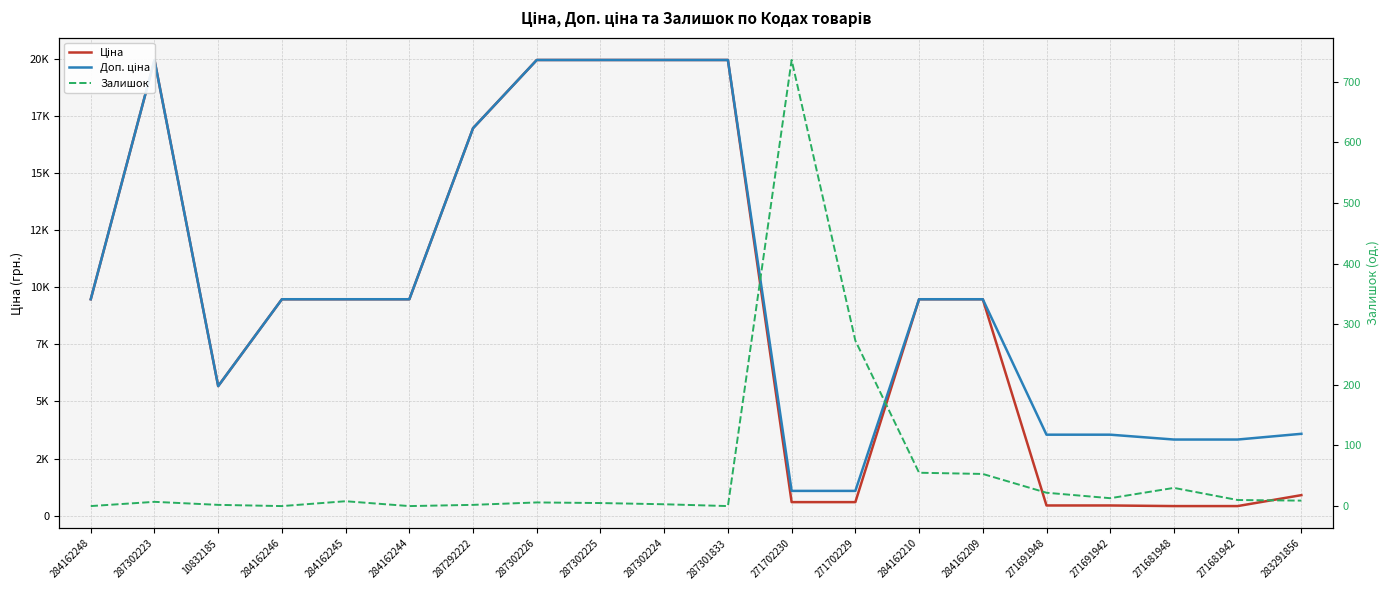

How many lines are shown in the chart?

3